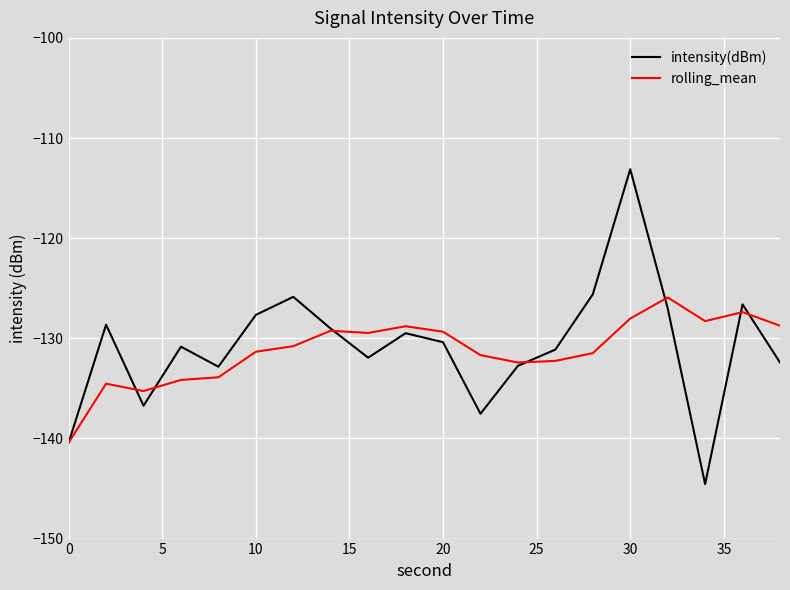

Which series has the largest range (max minus min)?

intensity(dBm)